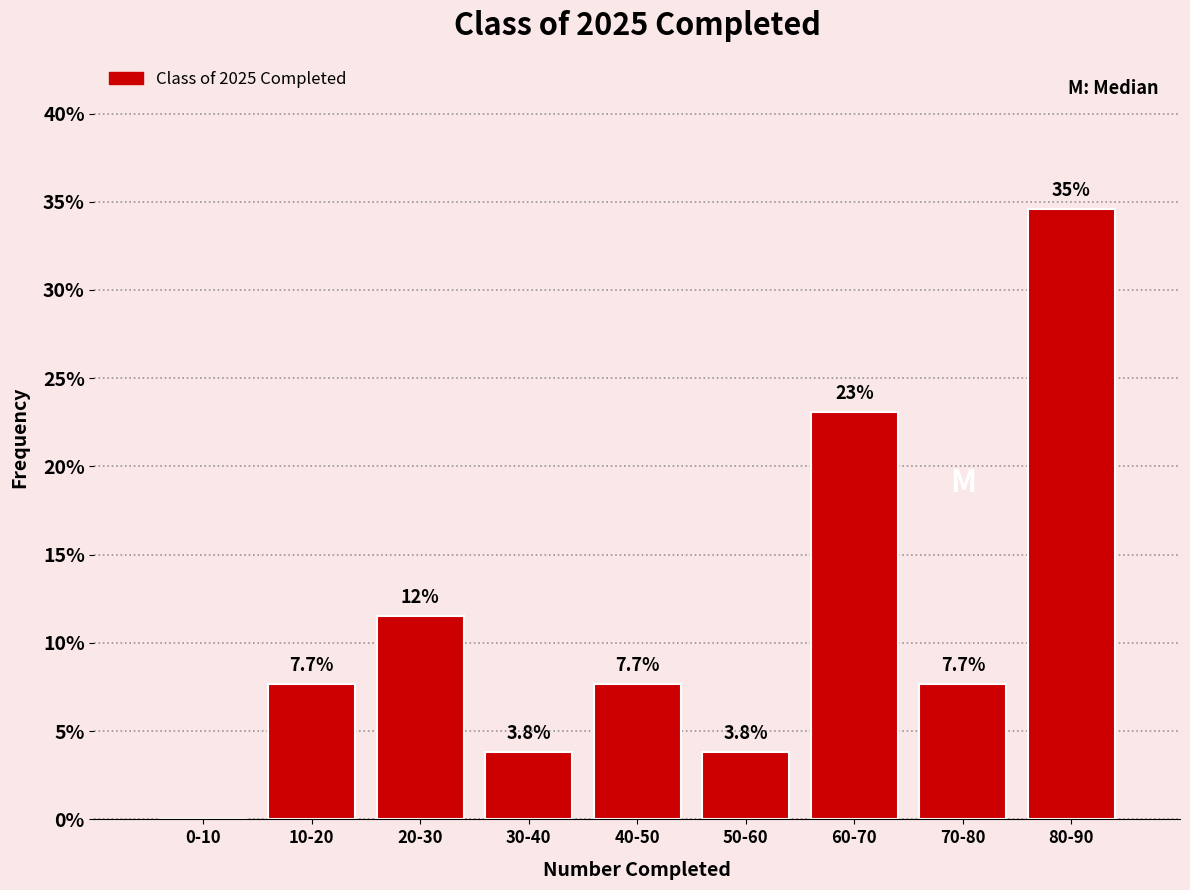

Reading right to left, transcribe all the data shown in this chart.

80-90=34.6	70-80=7.7	60-70=23.1	50-60=3.8	40-50=7.7	30-40=3.8	20-30=11.5	10-20=7.7	0-10=0.0